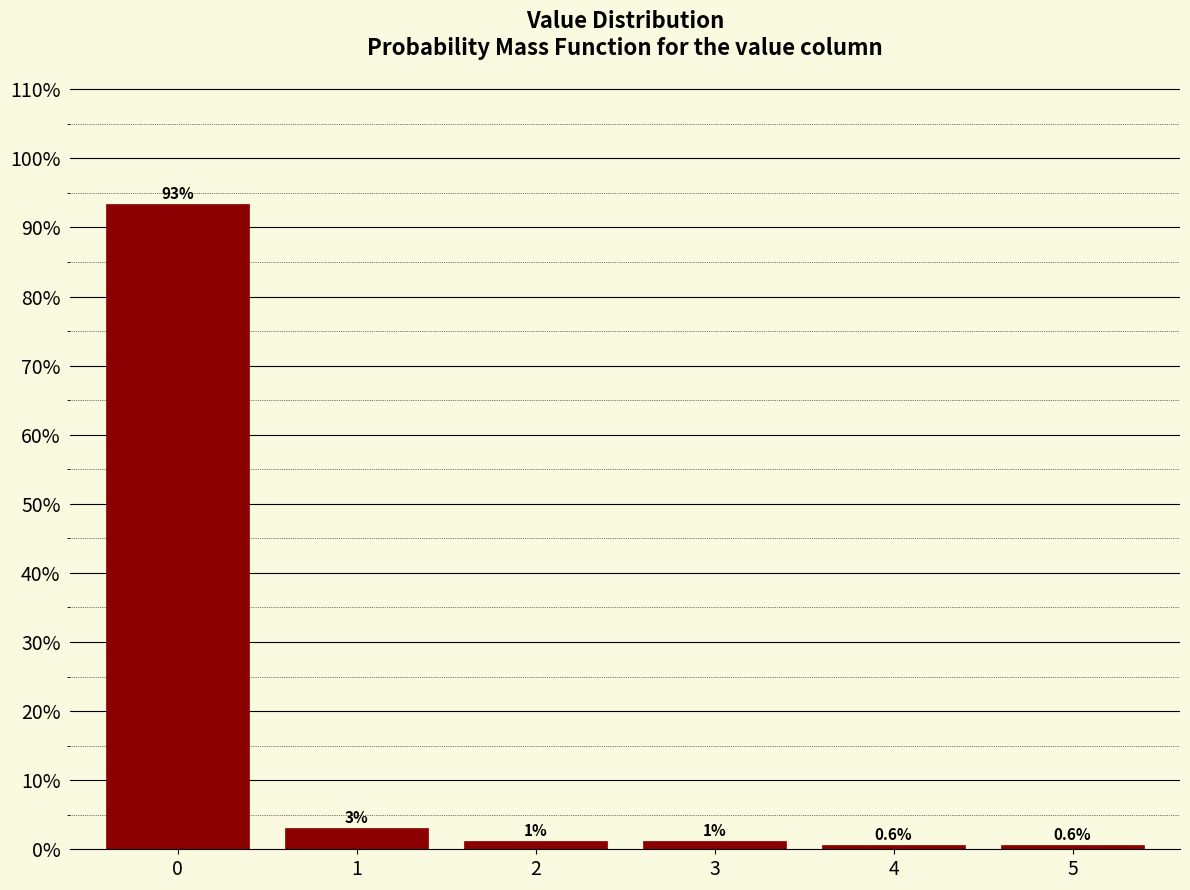

What is the minimum value shown in the chart?

0.6